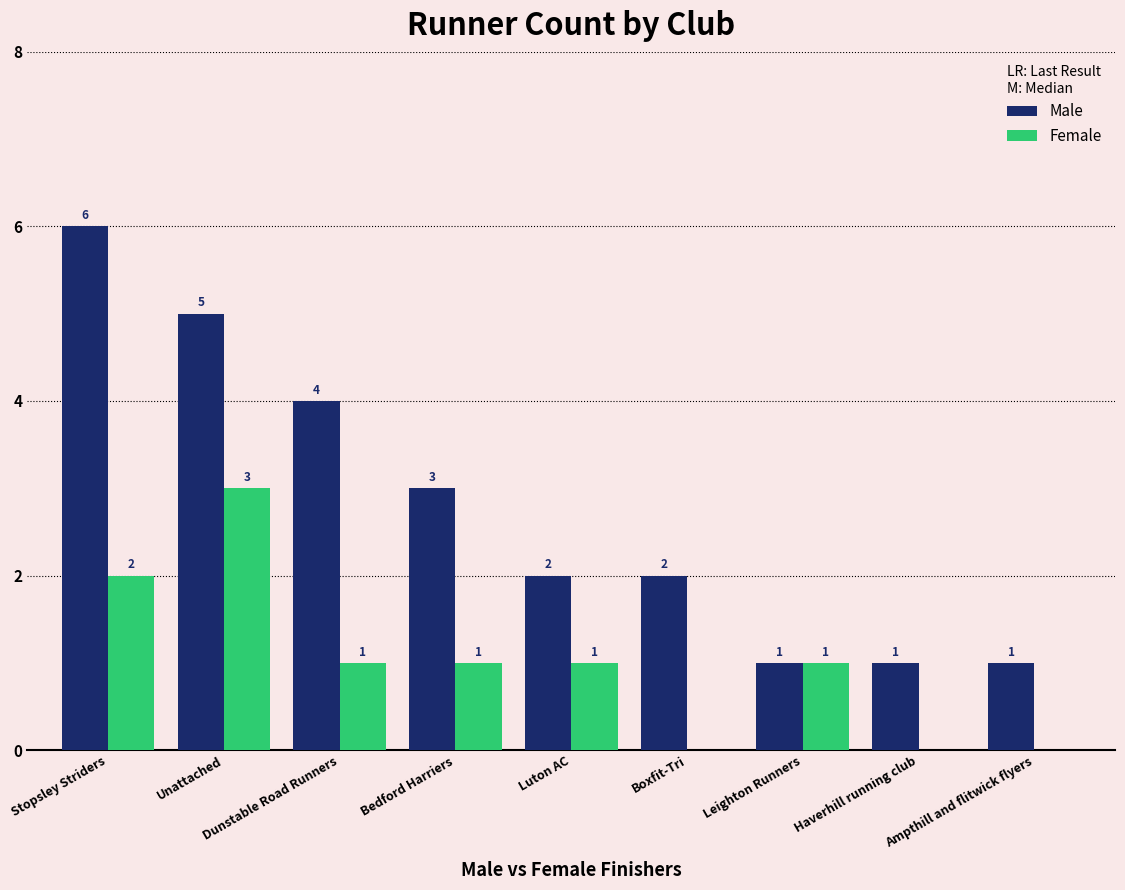

What is the sum of all Male values?

25